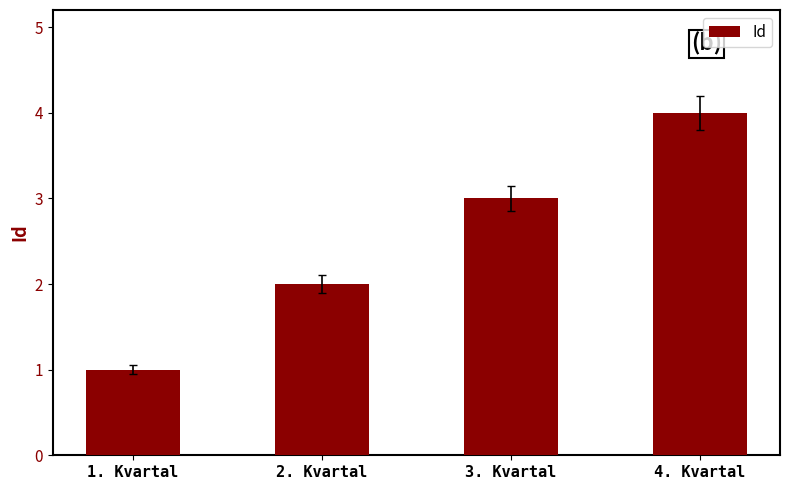

The chart shows a value of 5 at 3. Kvartal. True or false?

False